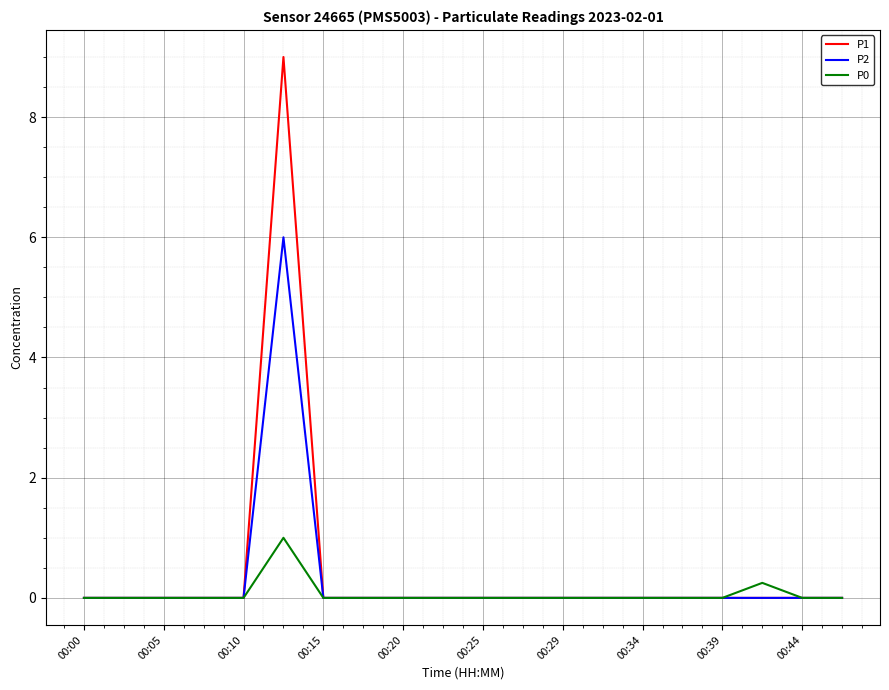

Which series has the largest range (max minus min)?

P1